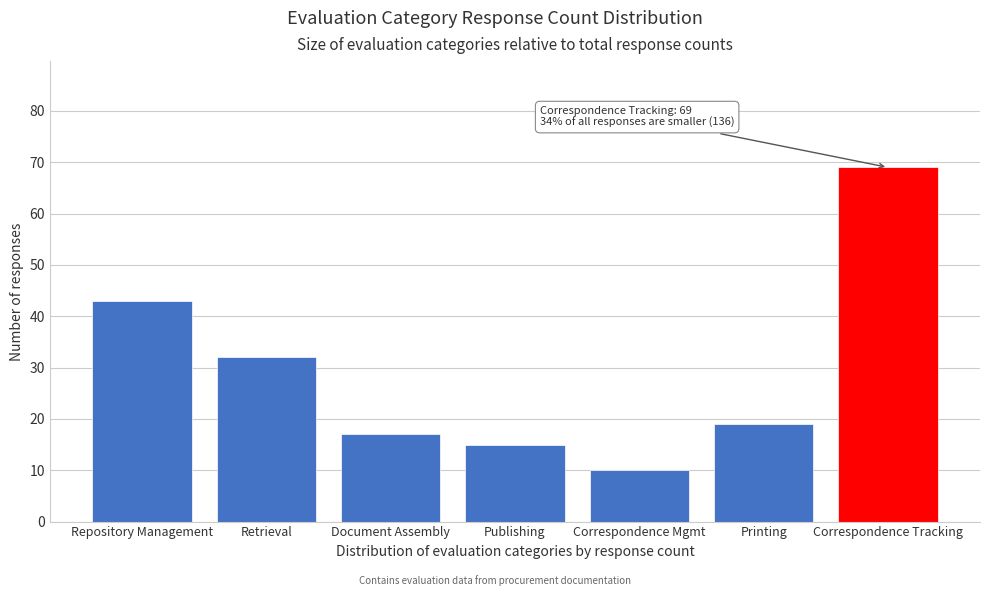

Reading right to left, transcribe all the data shown in this chart.

69	19	10	15	17	32	43